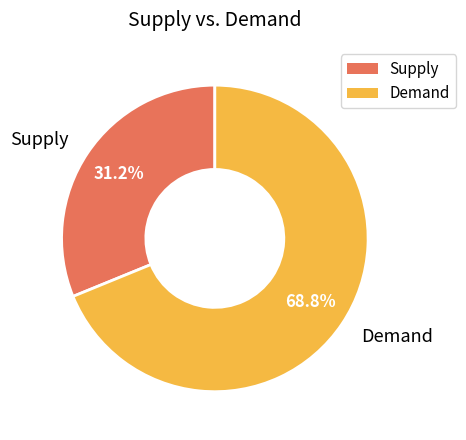

What is the total percentage of Supply and Demand?

100.0%